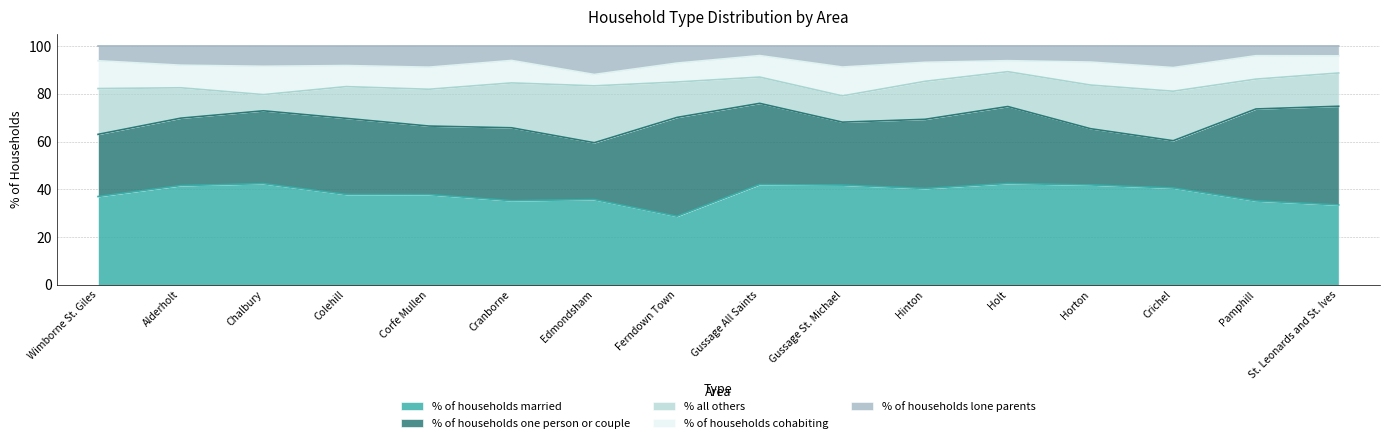

What are all the series names shown in the legend?

% of households married, % of households one person or couple, % all others, % of households cohabiting, % of households lone parents